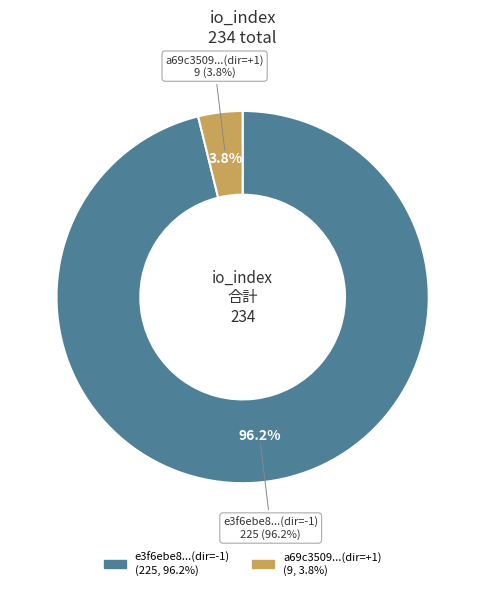

To the nearest percent, what portion does io_index_225 represent?

96%